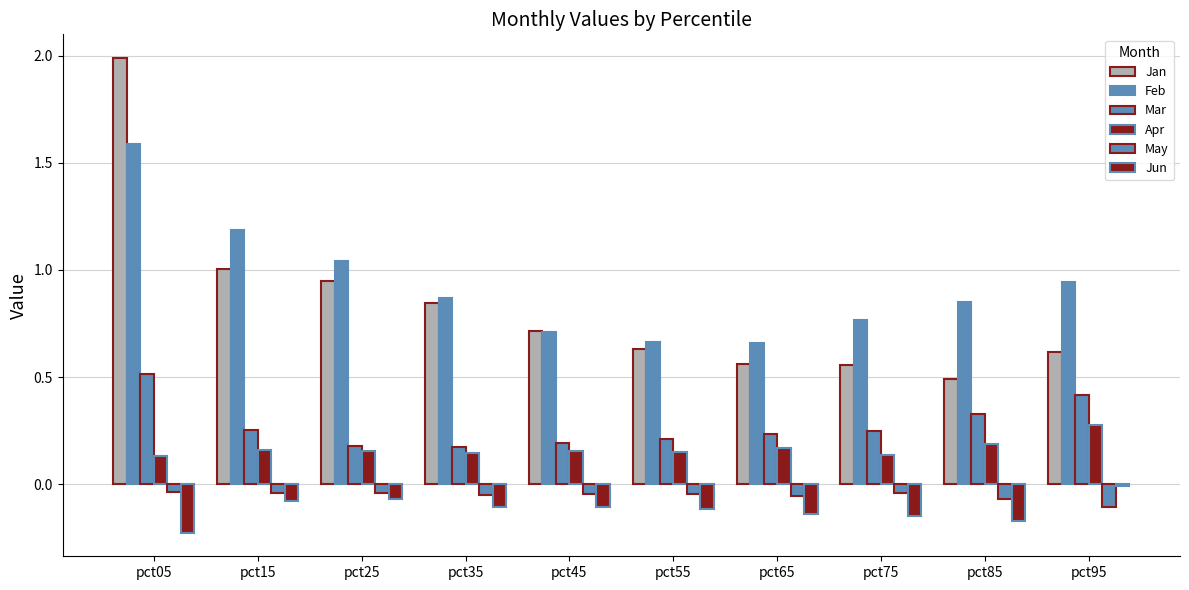

Count the number of categories in the chart.

10